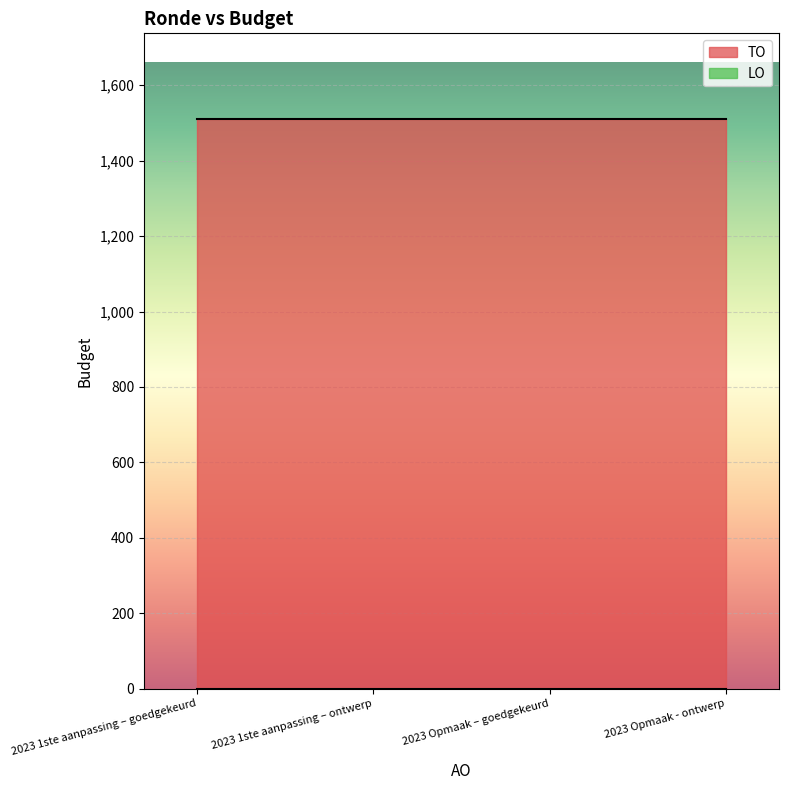

At 2023 1ste aanpassing – goedgekeurd, list the series in order from largest to smallest.

TO, LO